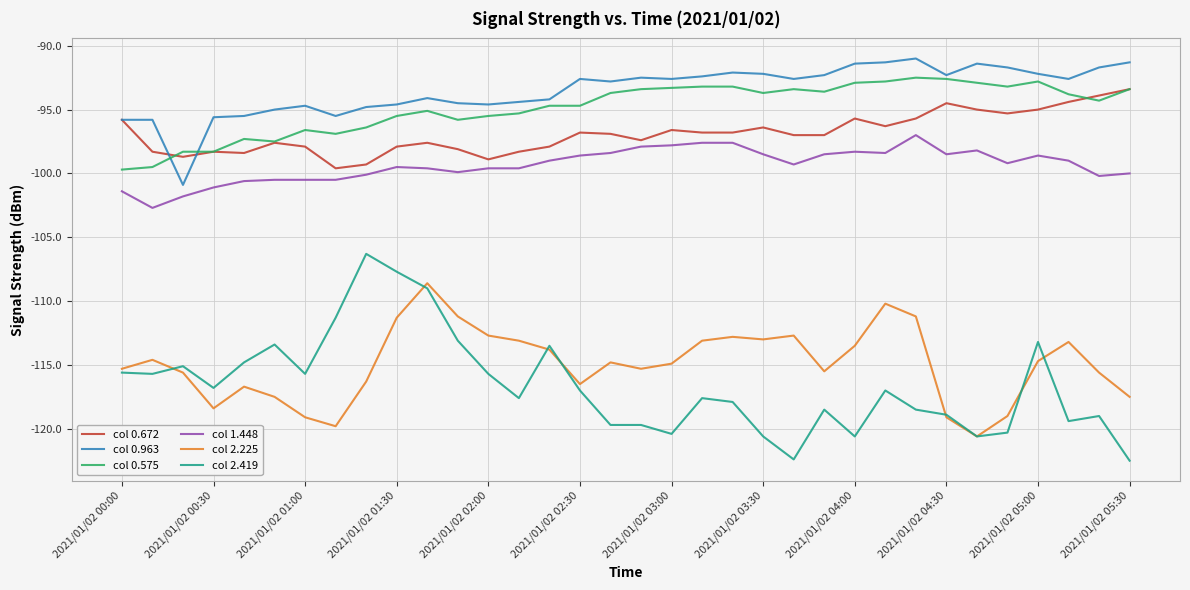

Rank the series by their maximum value, from lowest to highest.

col 2.225, col 2.419, col 1.448, col 0.672, col 0.575, col 0.963